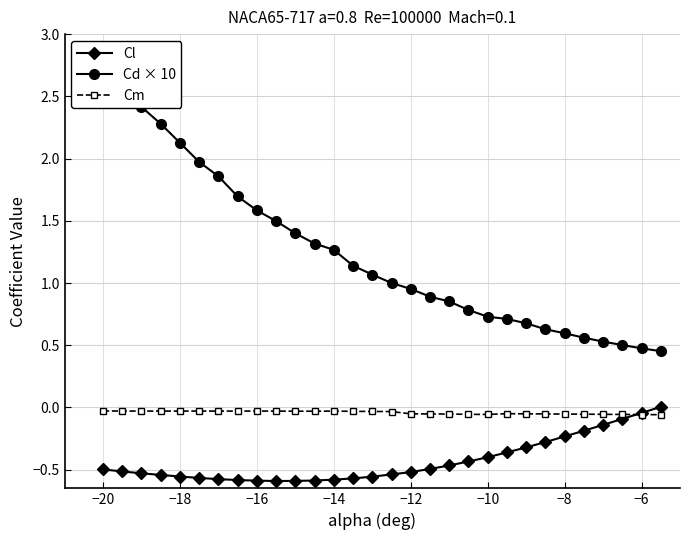

True or false: Cm has more than 1 interior local peaks.

True